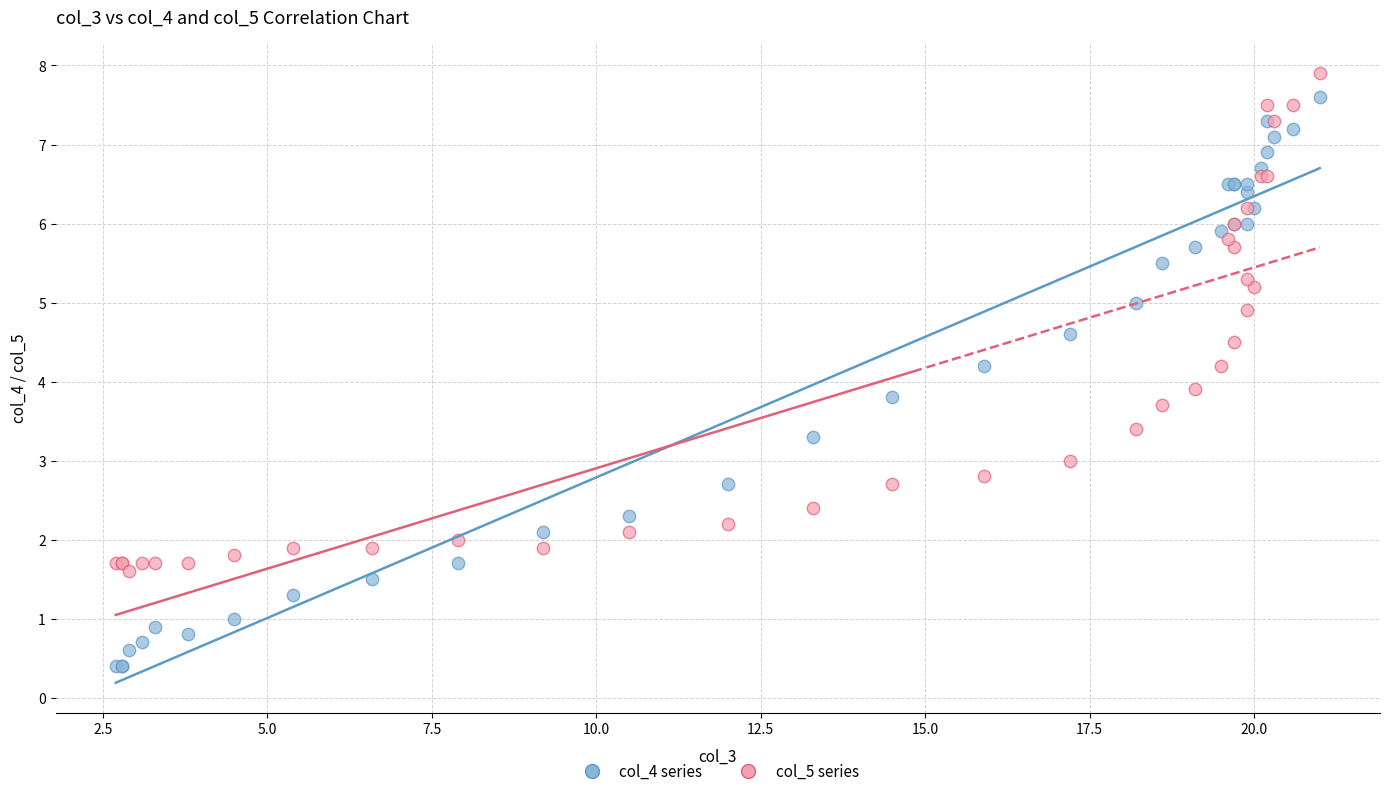

What are all the series names shown in the legend?

col_4 series, col_5 series